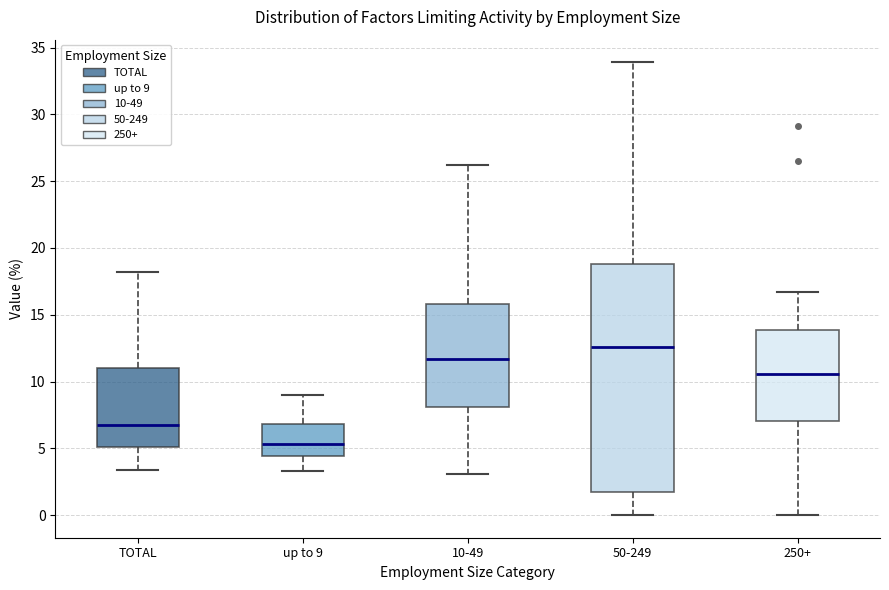

Reading left to right, transcribe this box plot: for each box, give where its median line is, the range the box spans, and where its two whiskers end, as read against the y-axis. The values are not printed on the chart, so give them approximately, as read against the axis.

TOTAL: median 7.0, box 5.0 to 11.0, whiskers 3.5 to 18.0
up to 9: median 5.5, box 4.5 to 7.0, whiskers 3.5 to 9.0
10-49: median 11.5, box 8.0 to 16.0, whiskers 3.0 to 26.0
50-249: median 12.5, box 1.5 to 19.0, whiskers 0.0 to 34.0
250+: median 10.5, box 7.0 to 14.0, whiskers 0.0 to 16.5